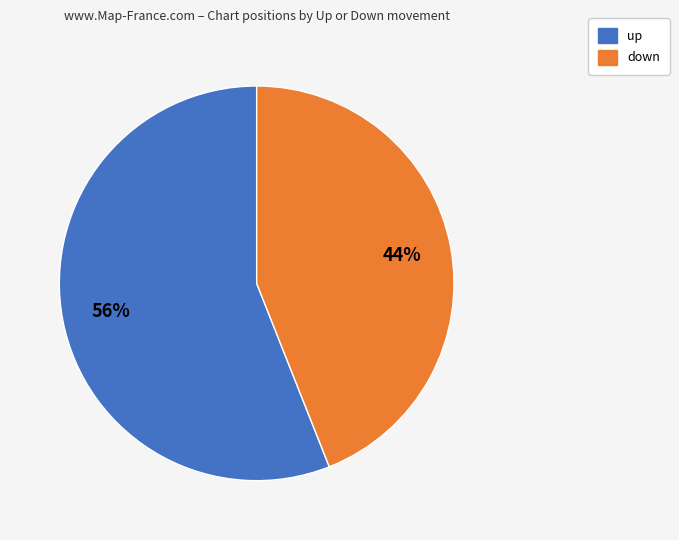

Count the number of slices in the pie.

2